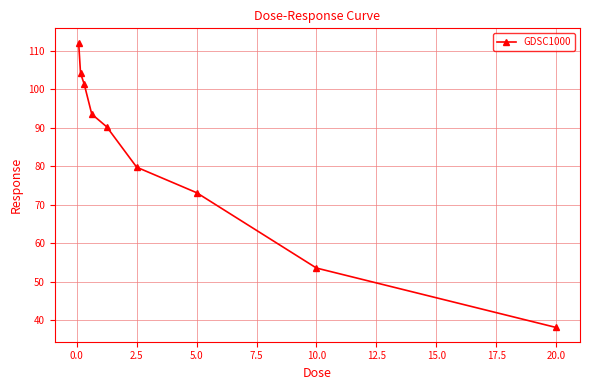

What is the value of the 7th point from the left?

73.2